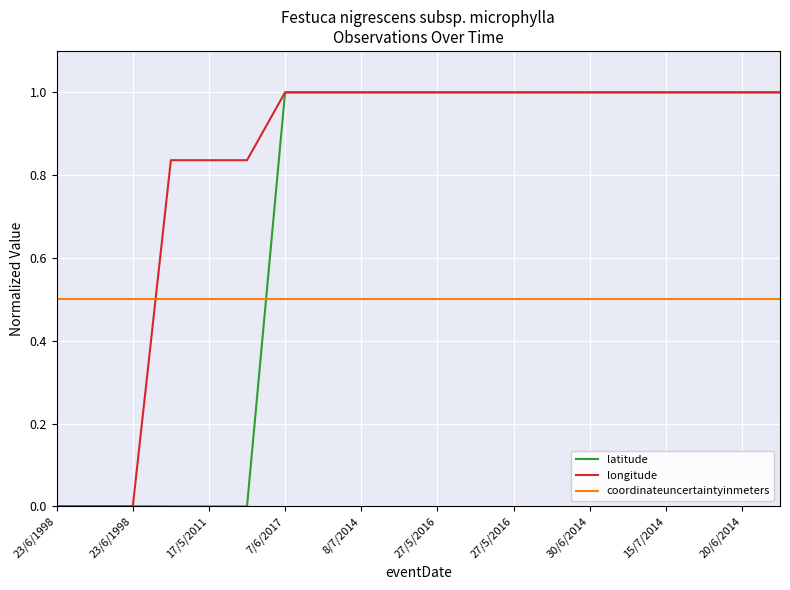

What is the highest value of the latitude series?

1.0